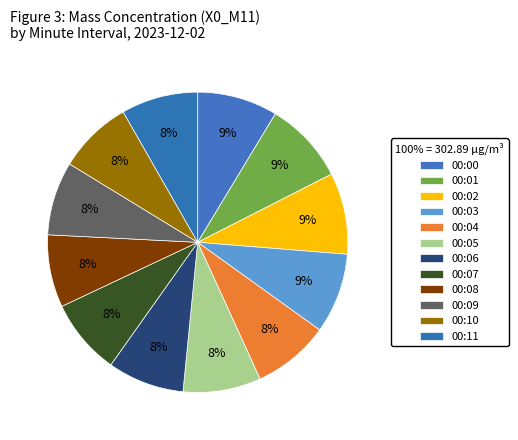

How many slices are in this pie chart?

12